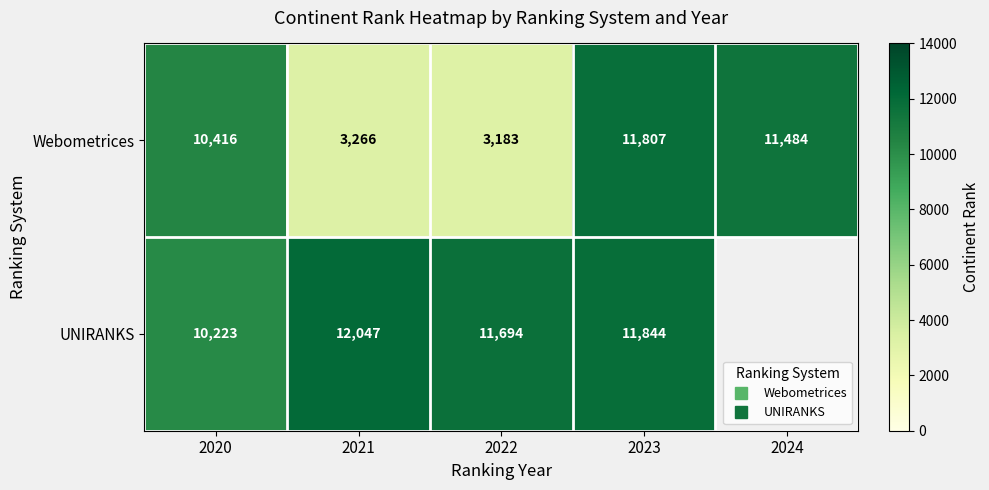

How many values in the Webometrices series exceed 10416?

2